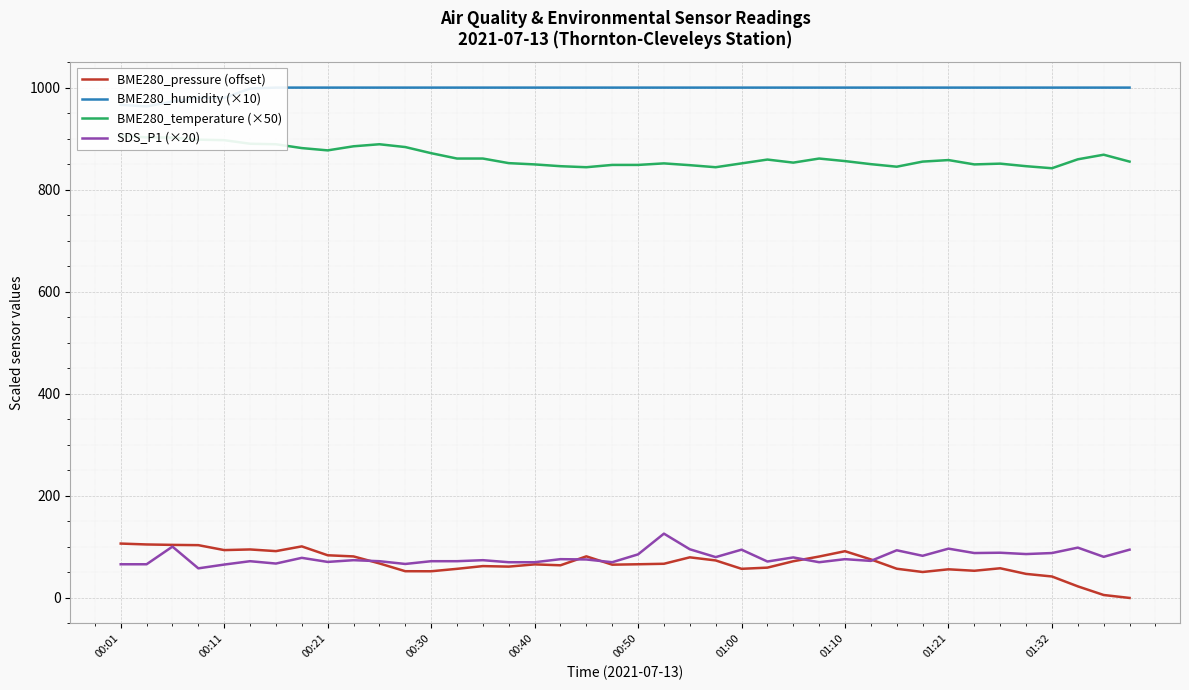

The value of SDS_P1 (×20) at 01:21 is 96.6. True or false?

True